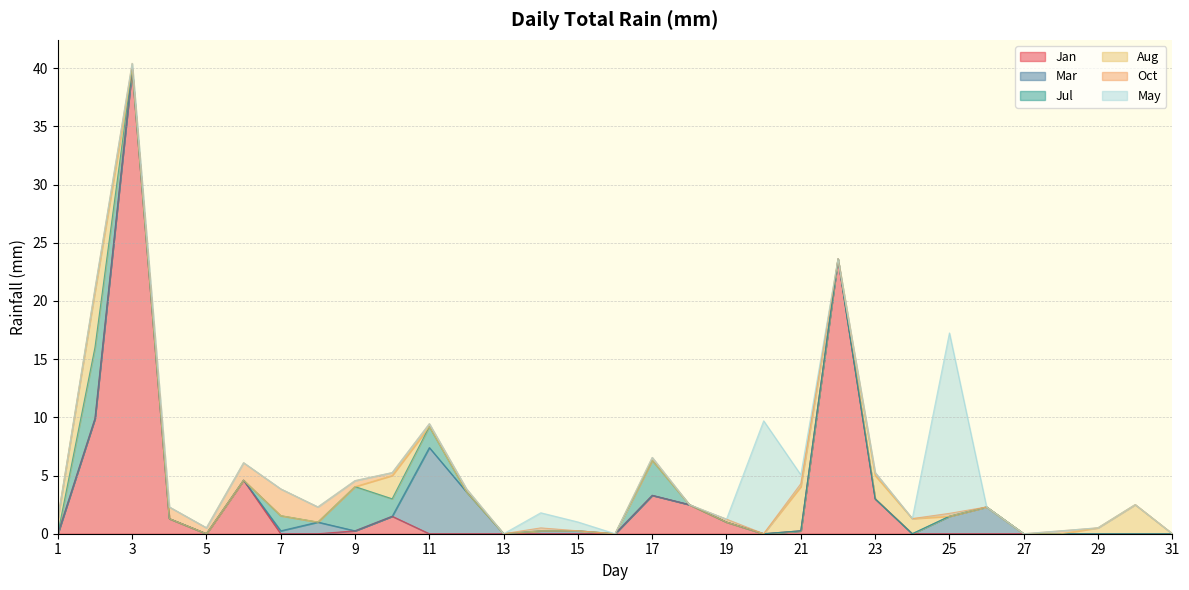

At which label is Mar closest to 3?

12